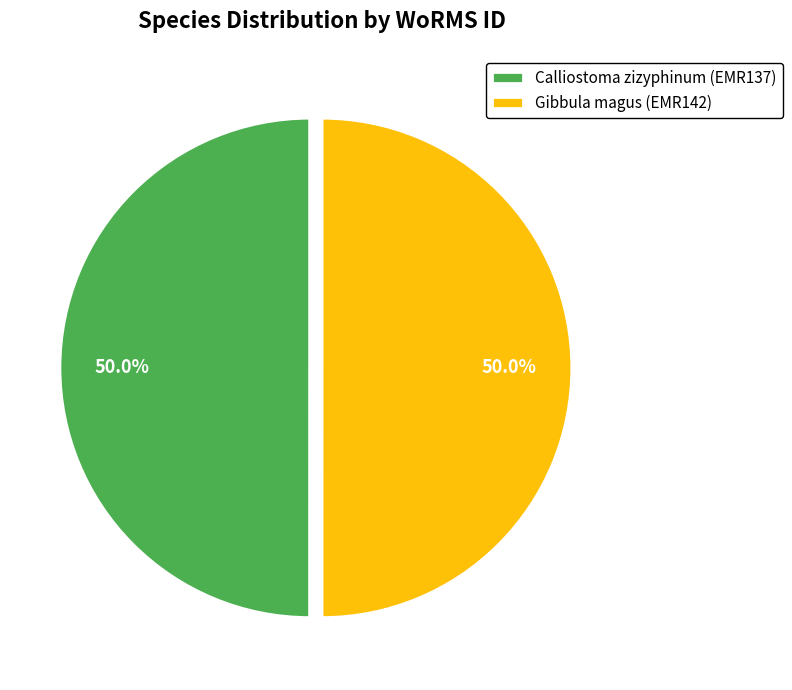

Do Gibbula magus (EMR142) and Calliostoma zizyphinum (EMR137) together represent more than half of the pie?

Yes